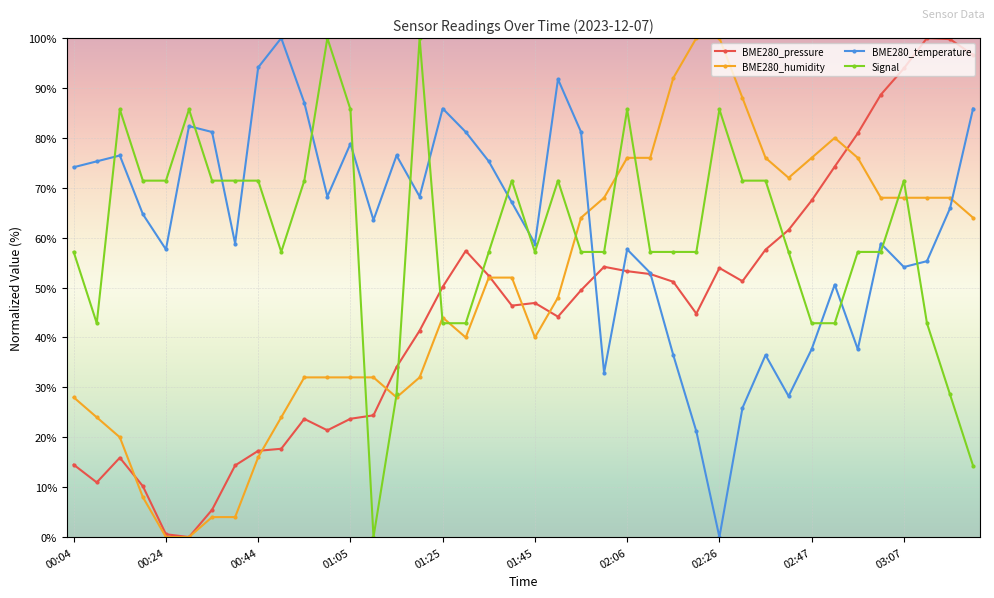

True or false: BME280_humidity and BME280_temperature intersect in this chart.

True